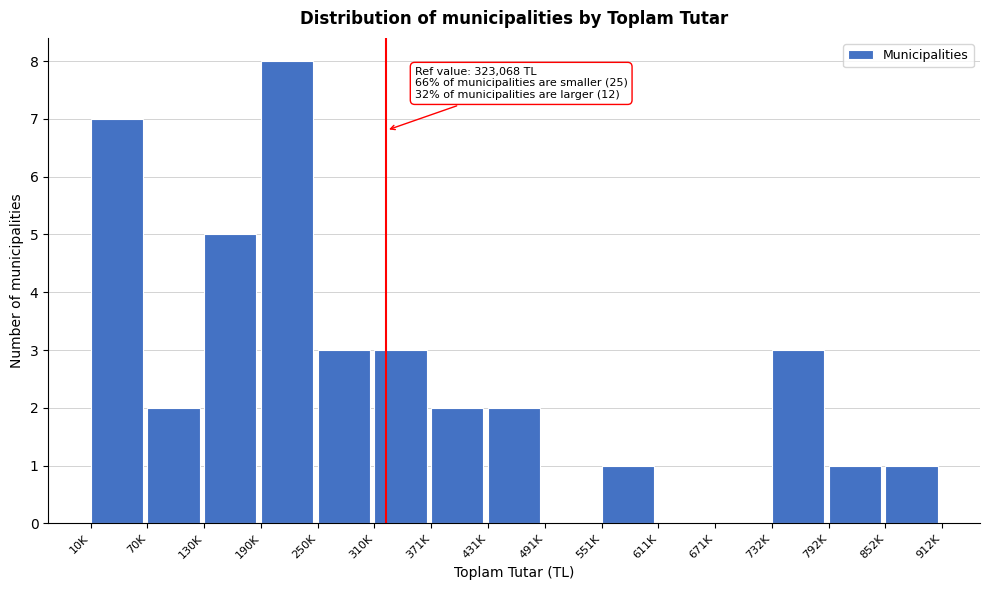

Reading left to right, list all the values displayed in this chart.

10K=7	70K=2	130K=5	190K=8	250K=3	310K=3	371K=2	431K=2	491K=0	551K=1	611K=0	671K=0	732K=3	792K=1	852K=1